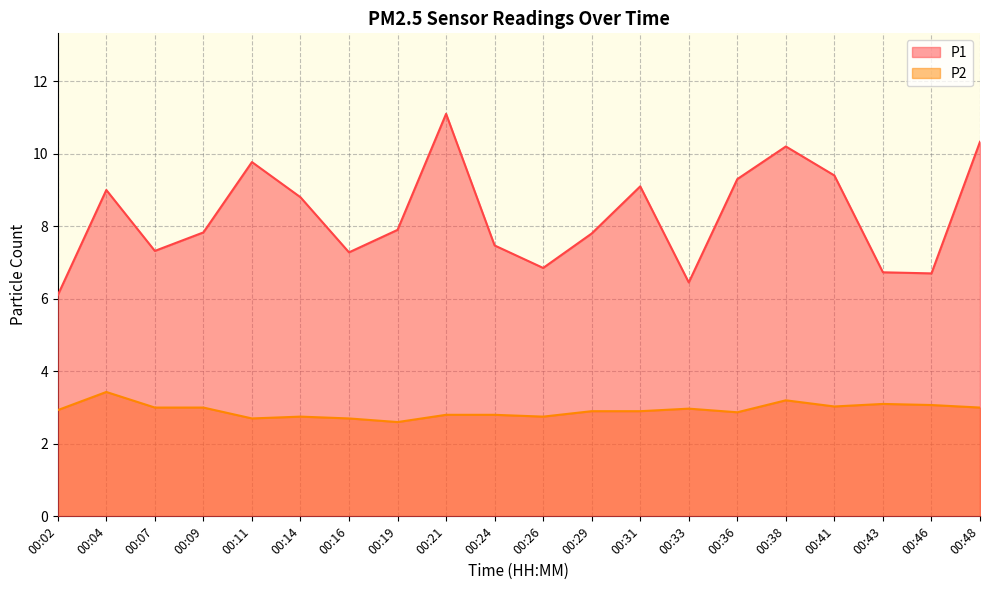

What is the difference between the highest and lowest values at 00:41?

6.4